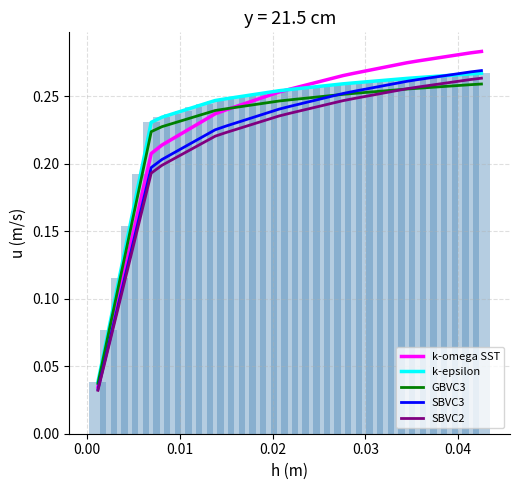

What is the difference between the maximum and second lowest values in the SBVC2 series?

0.2